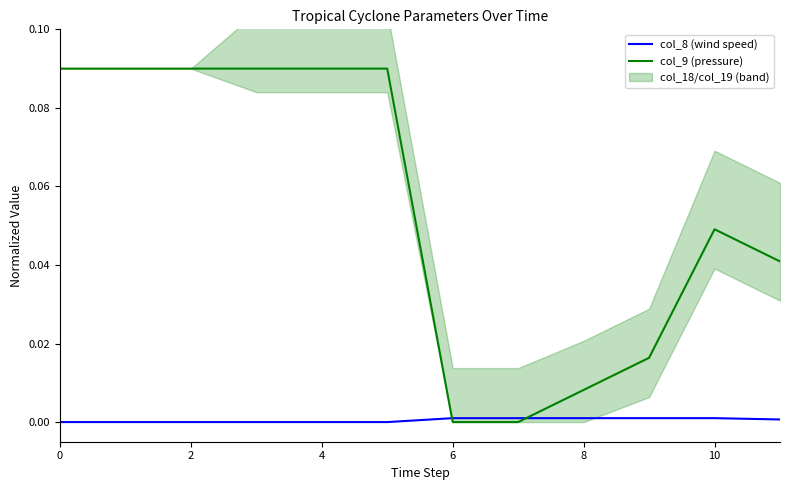

True or false: col_9 (pressure) has more than 0 interior local peaks.

True